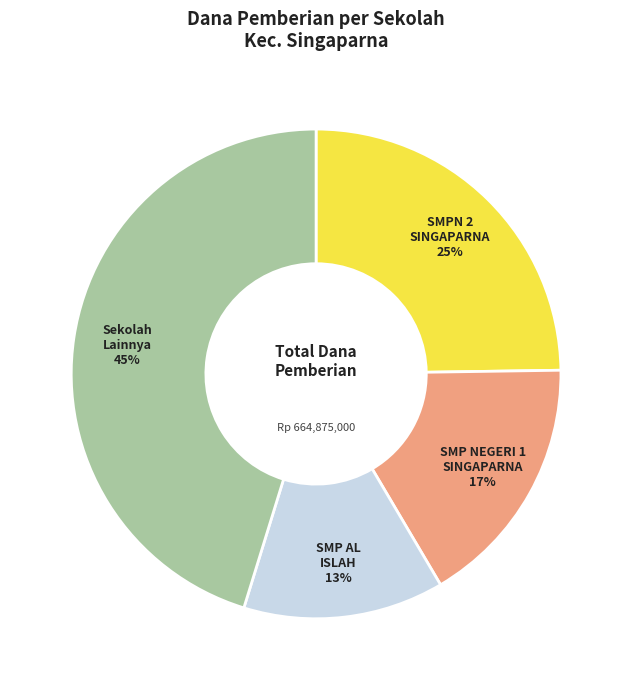

To the nearest percent, what percentage of the pie is SMP AL ISLAH?

13%